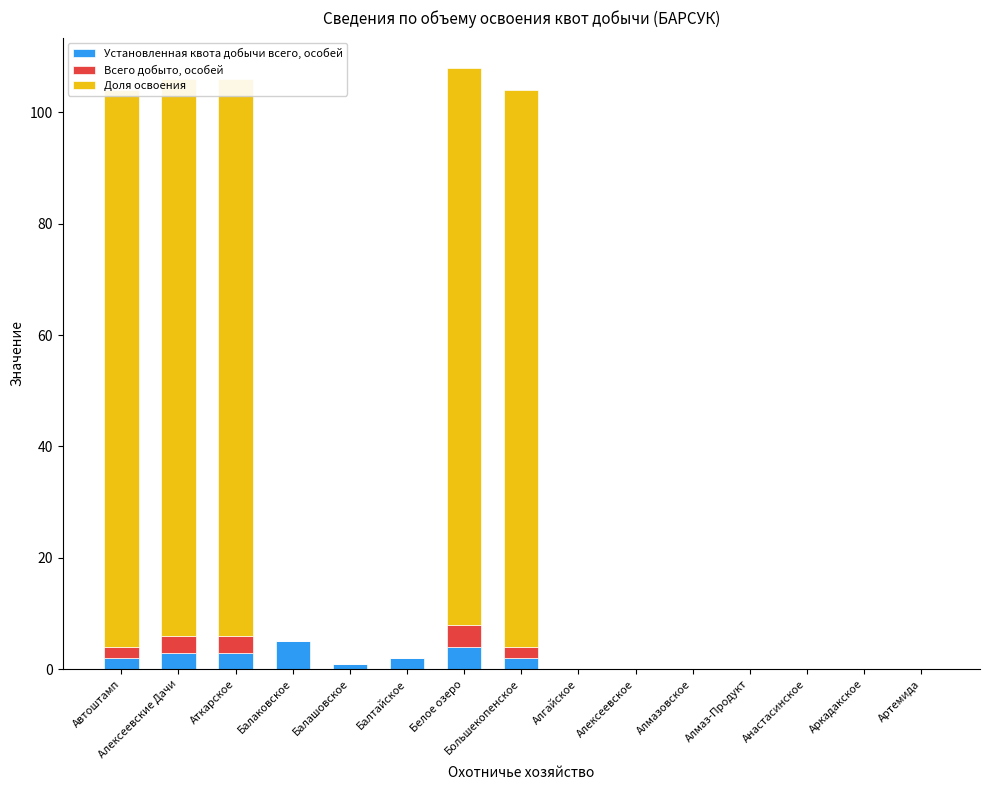

Reading left to right, transcribe all the data shown in this chart.

Установленная квота добычи всего, особей: Автоштамп=2	Алексеевские Дачи=3	Аткарское=3	Балаковское=5	Балашовское=1	Балтайское=2	Белое озеро=4	Большекопенское=2	Алгайское=0	Алексеевское=0	Алмазовское=0	Алмаз-Продукт=0	Анастасинское=0	Аркадакское=0	Артемида=0
Всего добыто, особей: Автоштамп=2	Алексеевские Дачи=3	Аткарское=3	Балаковское=0	Балашовское=0	Балтайское=0	Белое озеро=4	Большекопенское=2	Алгайское=0	Алексеевское=0	Алмазовское=0	Алмаз-Продукт=0	Анастасинское=0	Аркадакское=0	Артемида=0
Доля освоения: Автоштамп=100	Алексеевские Дачи=100	Аткарское=100	Балаковское=0	Балашовское=0	Балтайское=0	Белое озеро=100	Большекопенское=100	Алгайское=0	Алексеевское=0	Алмазовское=0	Алмаз-Продукт=0	Анастасинское=0	Аркадакское=0	Артемида=0